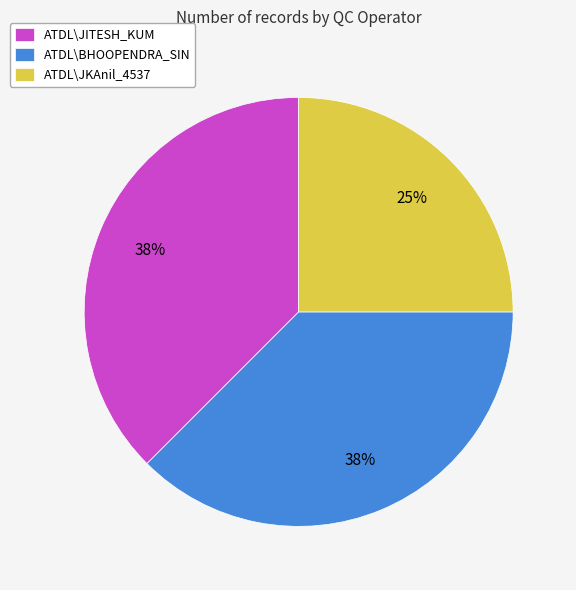

Which category has the smallest portion of the pie?

ATDL\JKAnil_4537